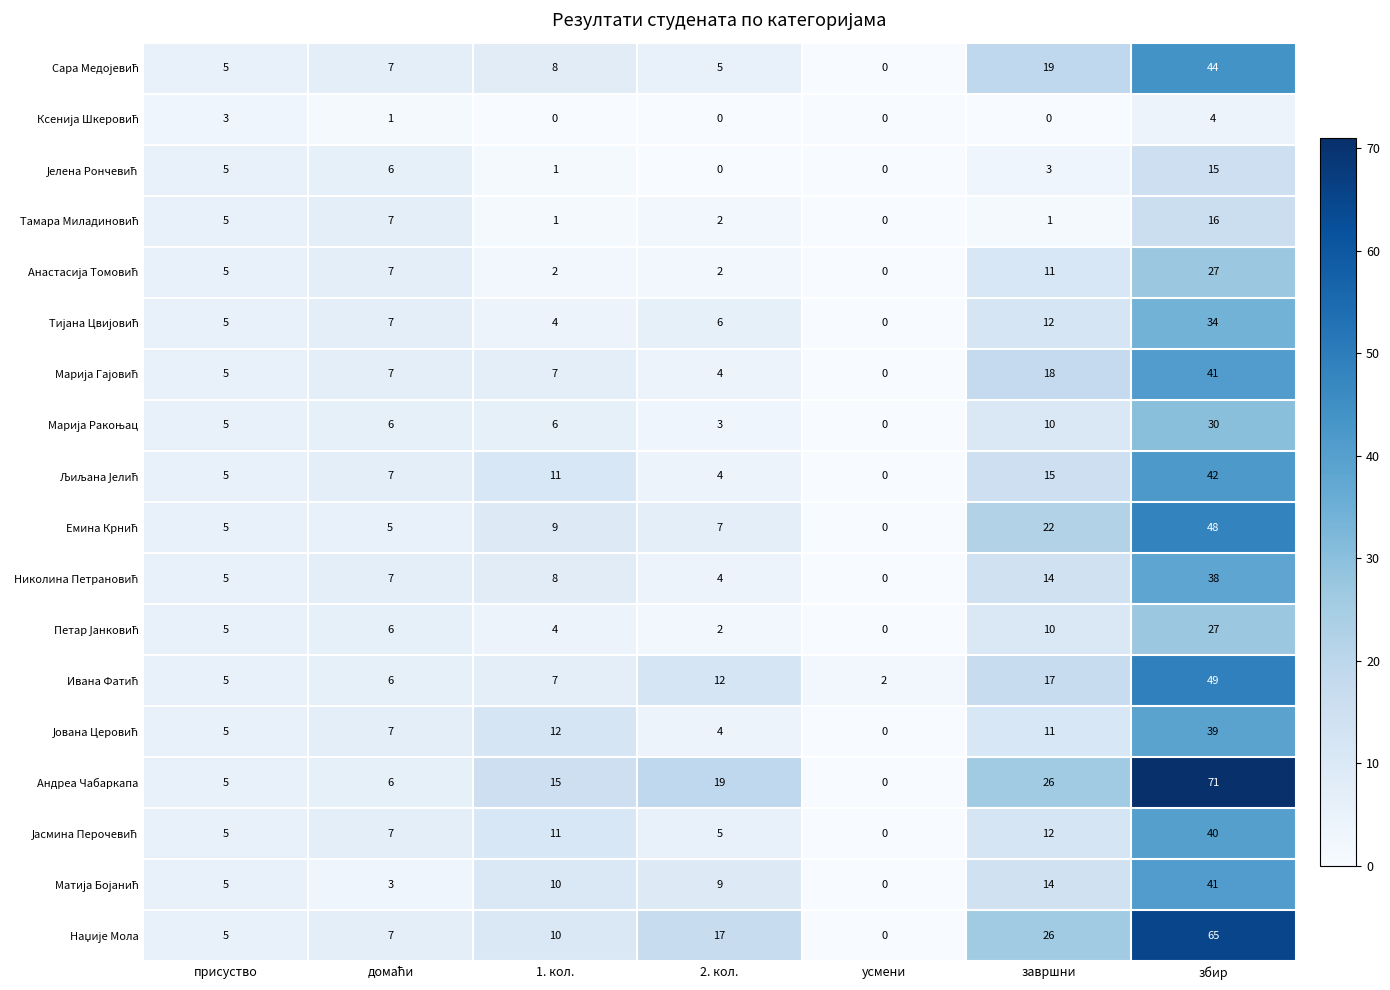

The value of Андреа Чабаркапа at завршни is 26. True or false?

True